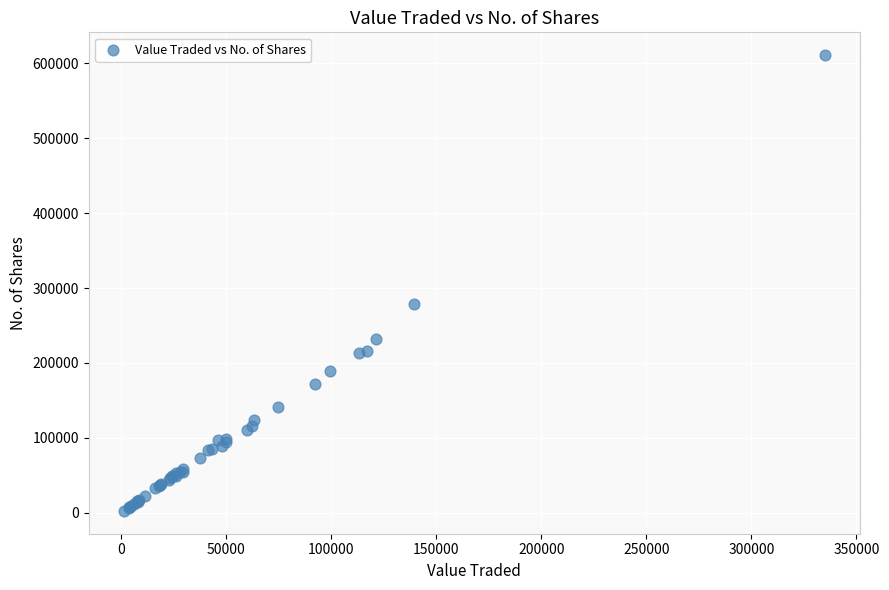

What Y value in the scatter plot is closest to 306711?

278620